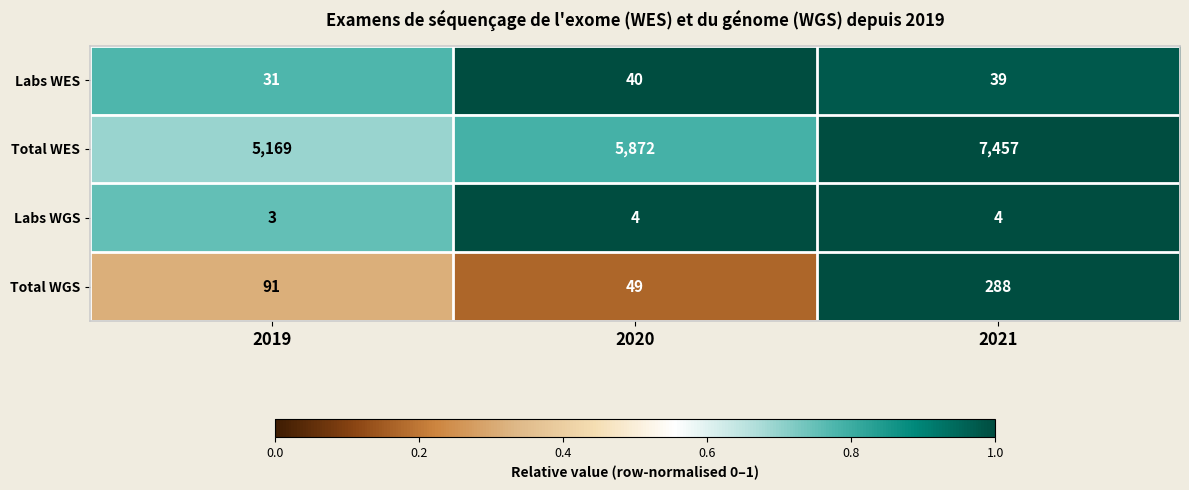

What is the spread (max minus min) of values at 2019?

5166